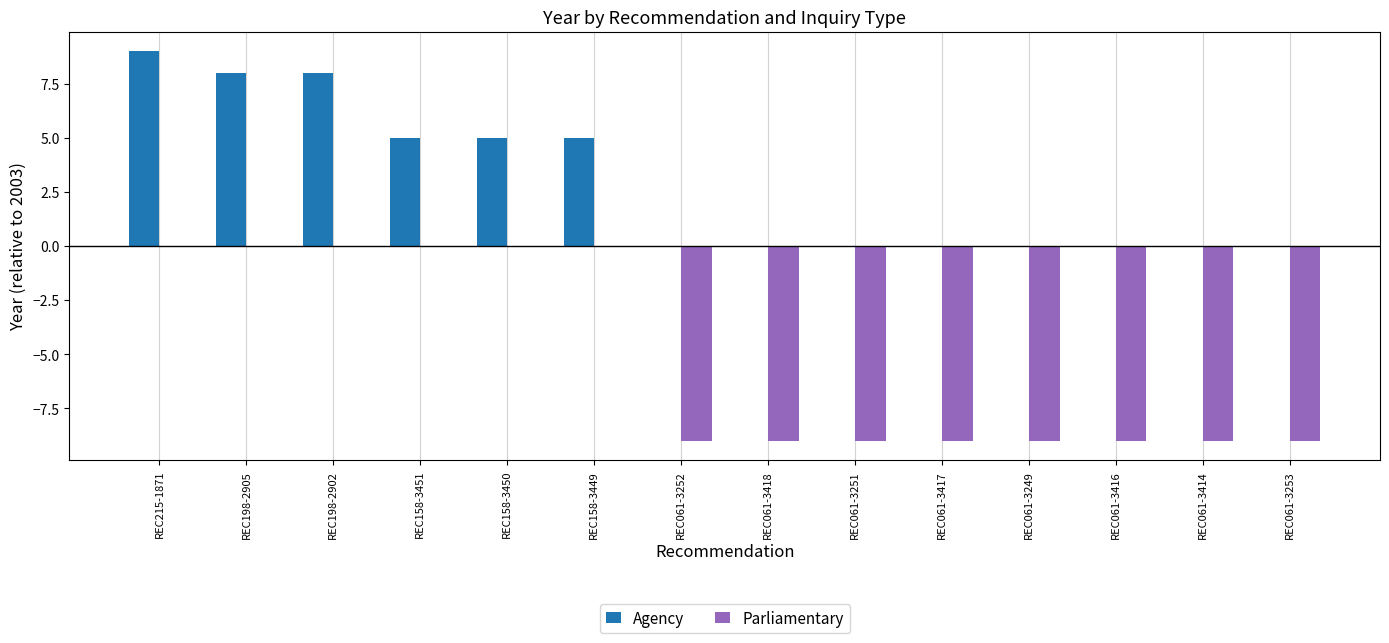

Between REC198-2902 and REC061-3417, which series saw the biggest shift?

Parliamentary